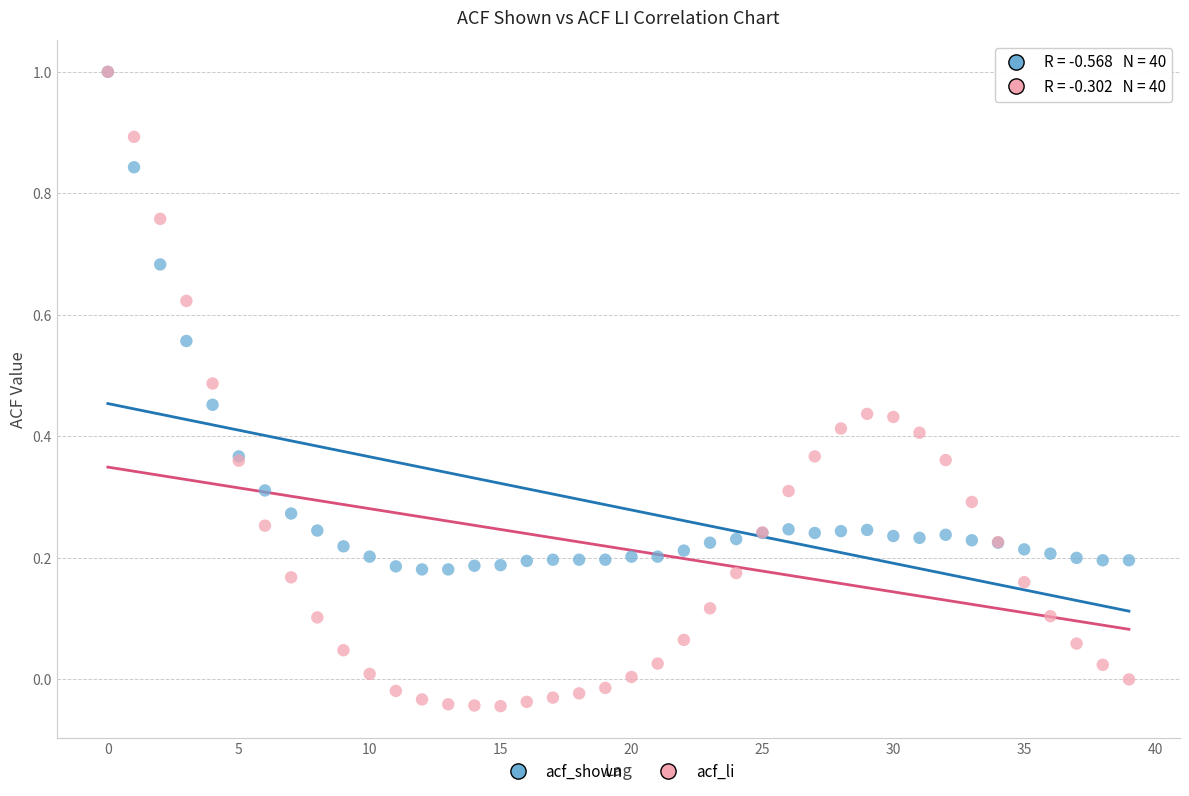

What are all the series names shown in the legend?

acf_shown, acf_li